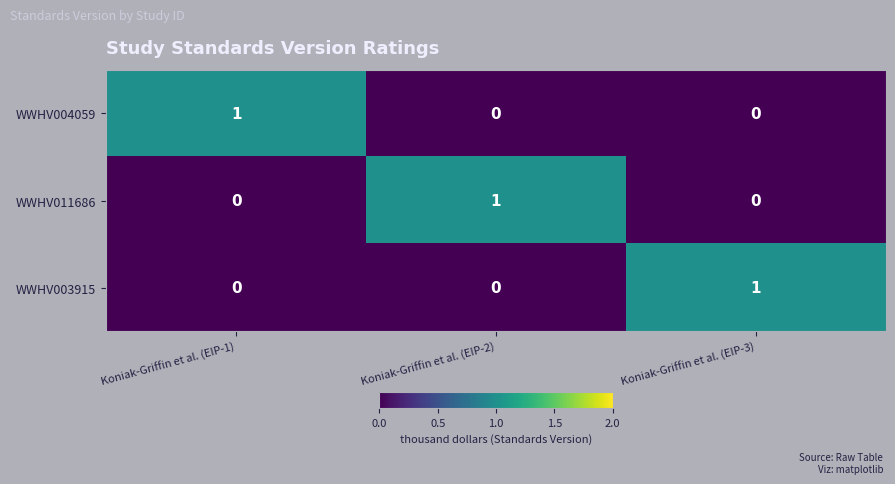

At how many categories does at least one series exceed 0?

3